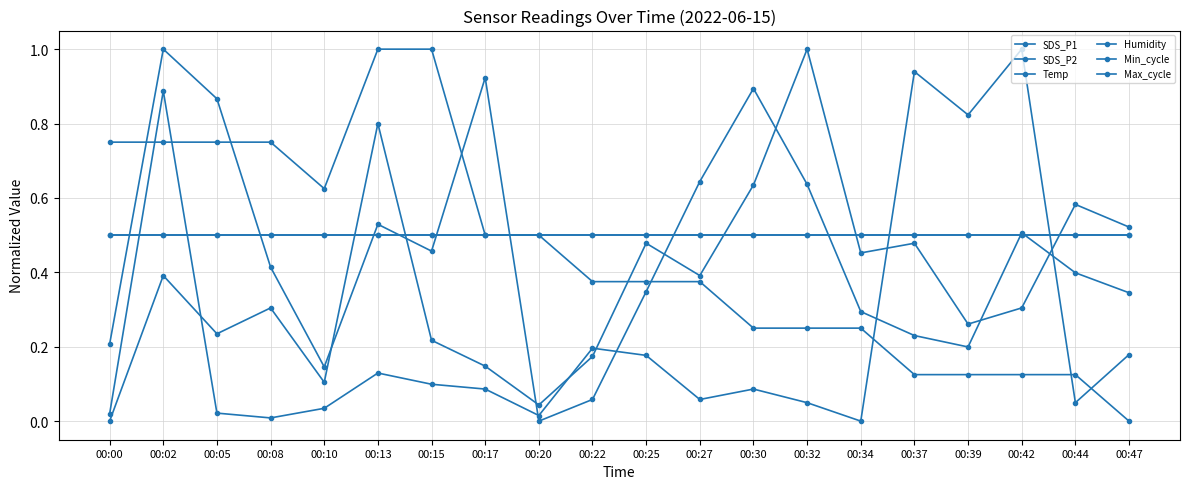

What is the spread (max minus min) of values at 00:08?

0.7